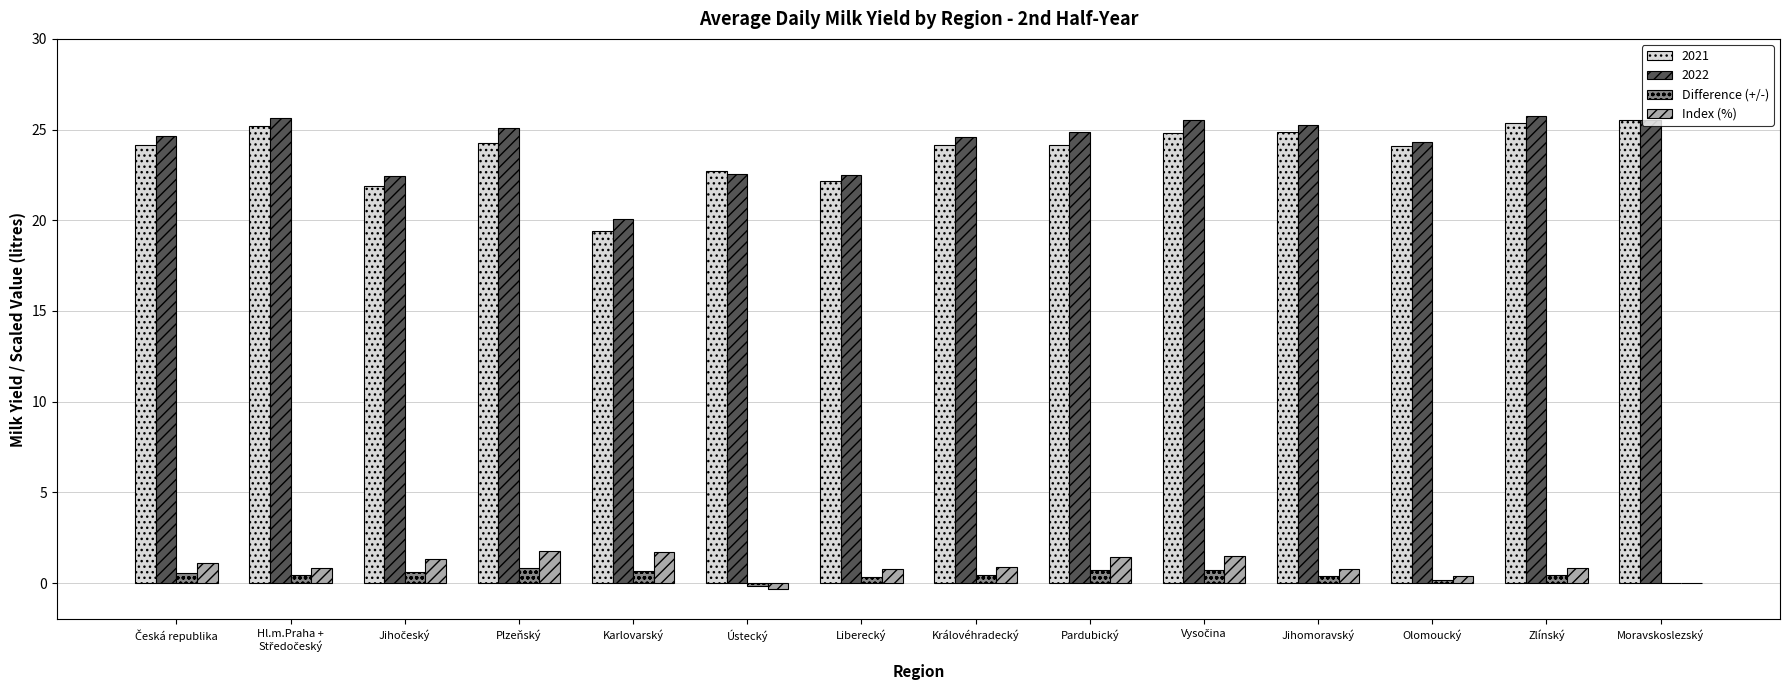

True or false: 2022 has a value of 22.6 at Ústecký.

True